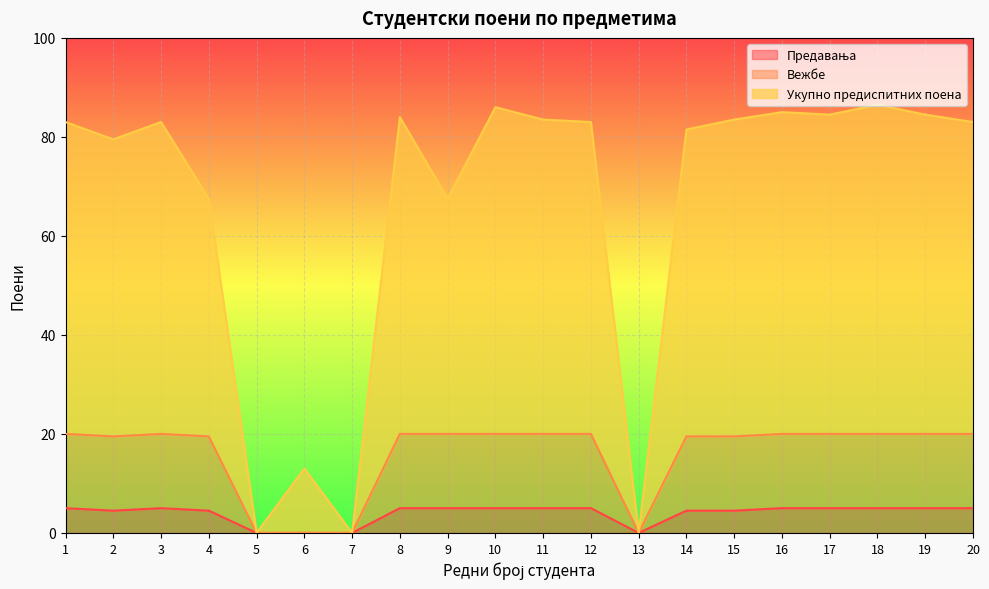

What is the sum of the Предавања values at 7 and 12?

5.0